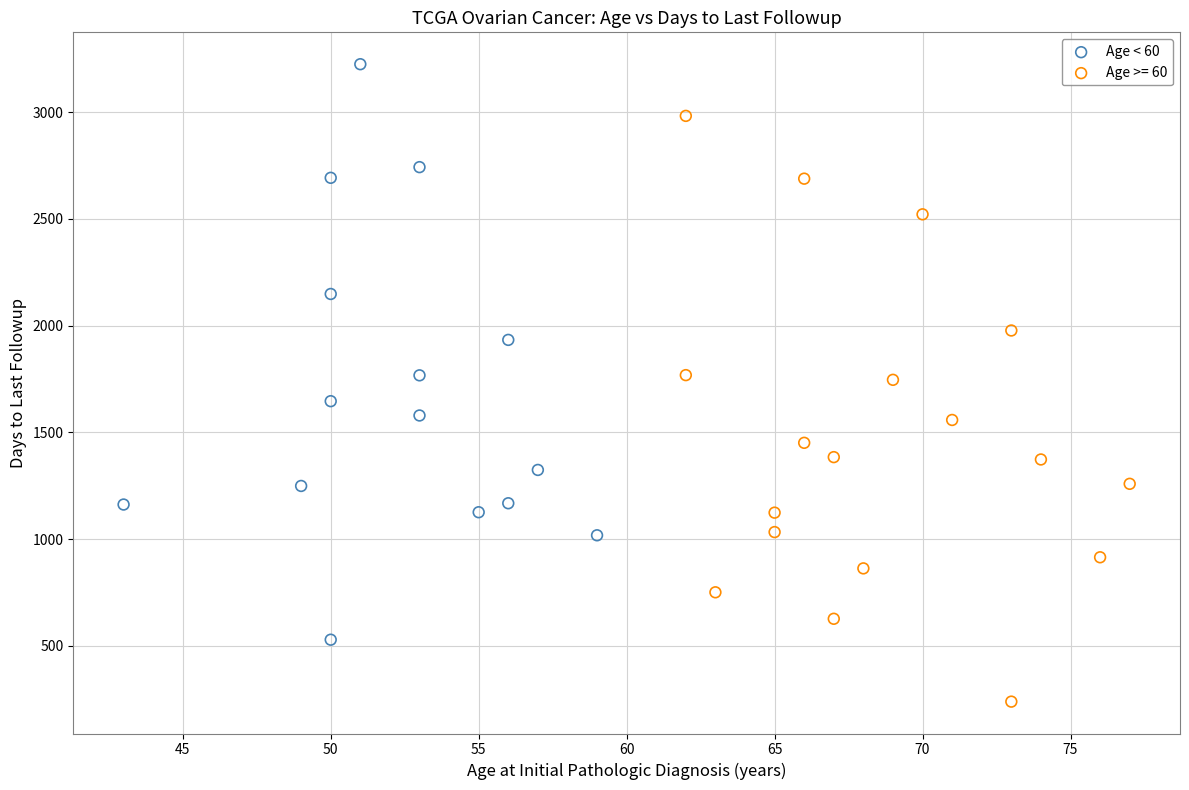

Which series reaches the maximum Y coordinate?

Age < 60